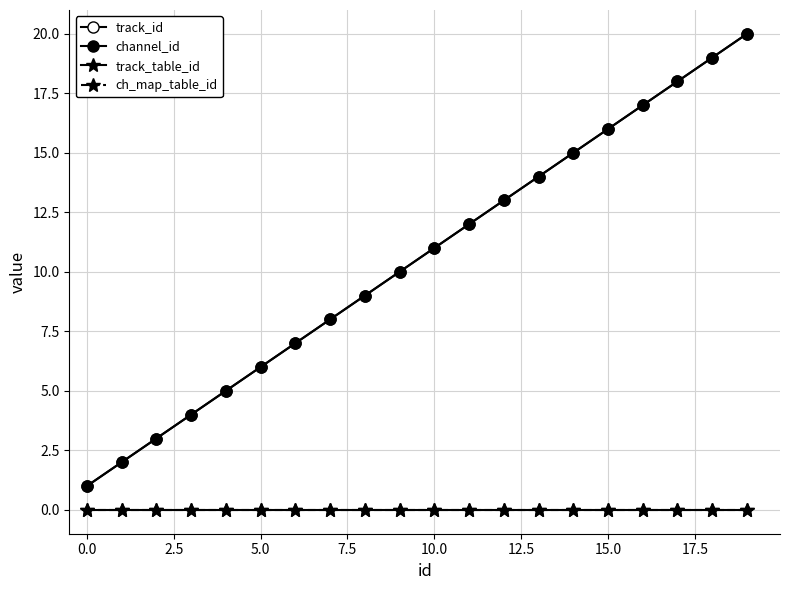

Is this an area chart (filled region under the line)?

No